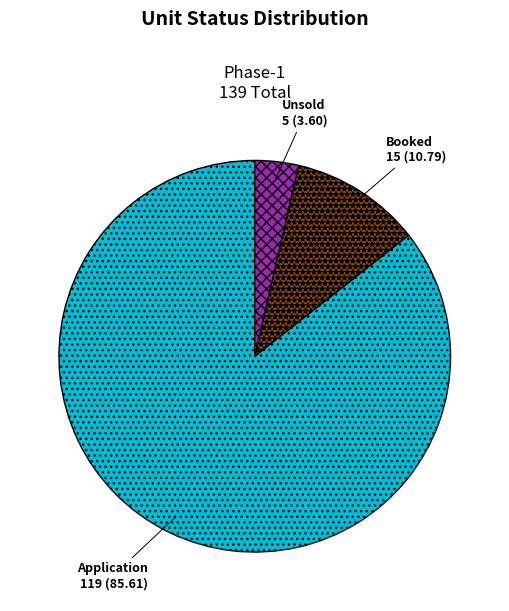

Does any single category account for the majority?

Yes